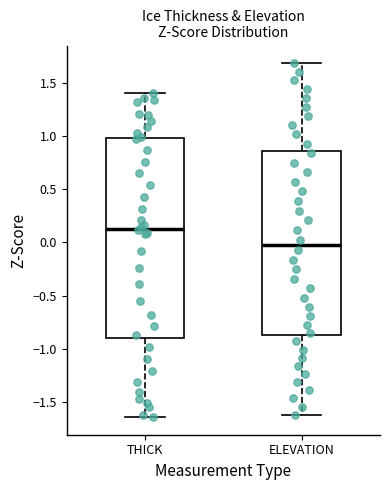

Which box is the tallest, from its lower edge to its upper edge?

THICK